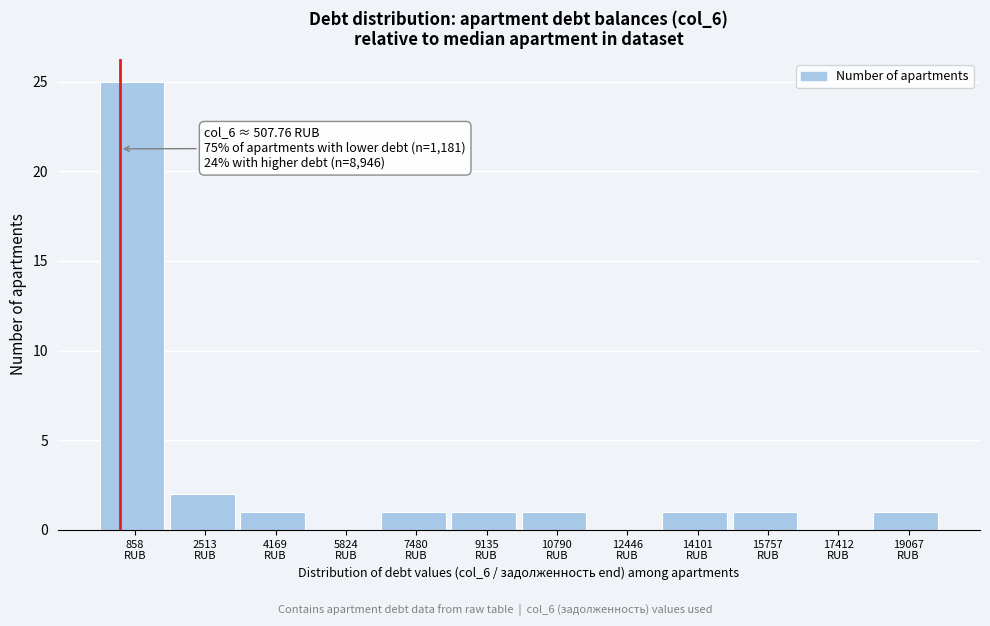

Over which range of the x-axis is the bar tallest?

0 to 1600